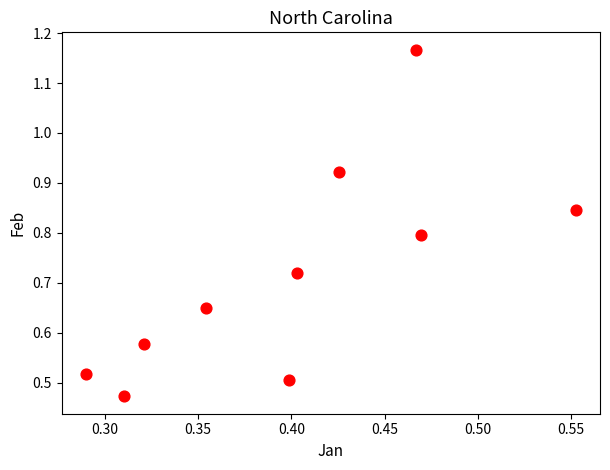

What is the average X value?

0.4